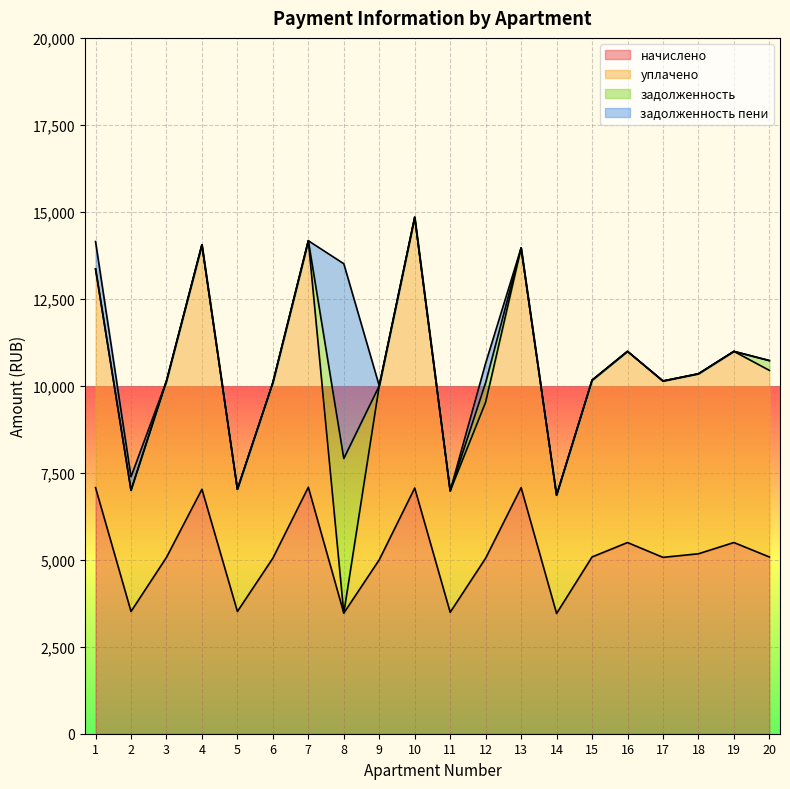

At how many categories does at least one series exceed 3226?

20